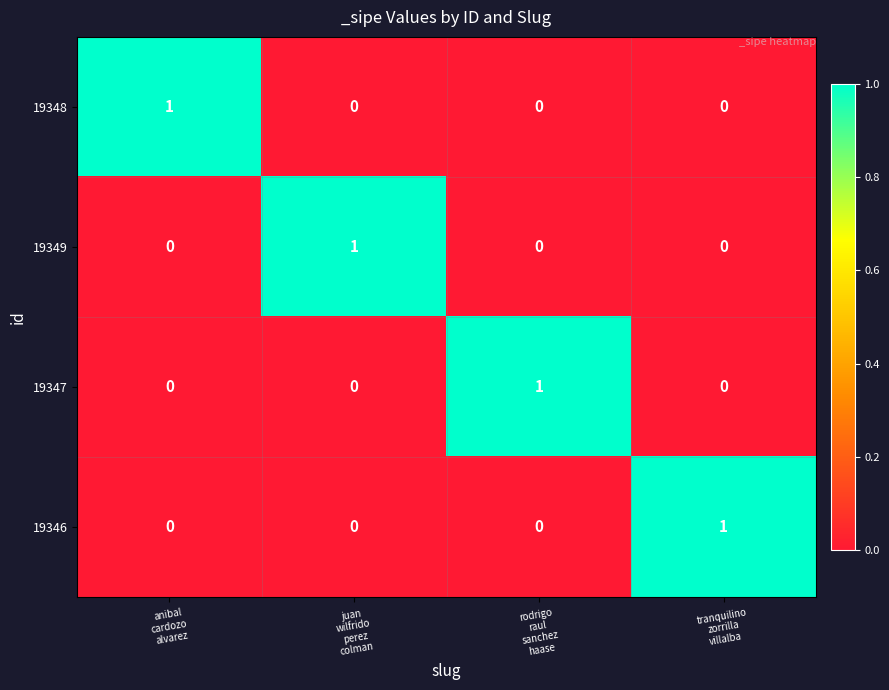

At how many categories does at least one series exceed 0?

4